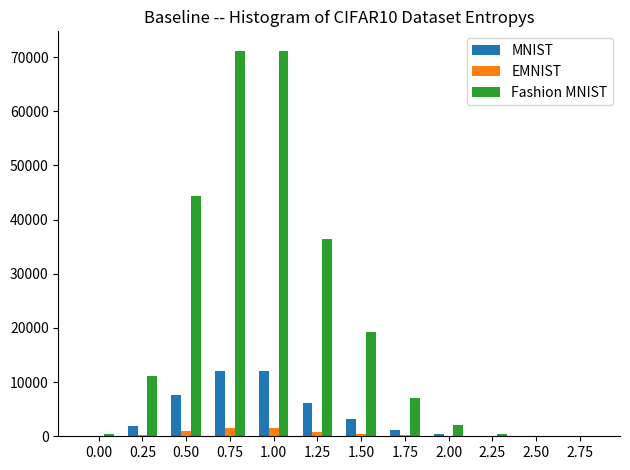

Is the value of Fashion MNIST at 1.75 greater than the value of MNIST at 1.50?

Yes